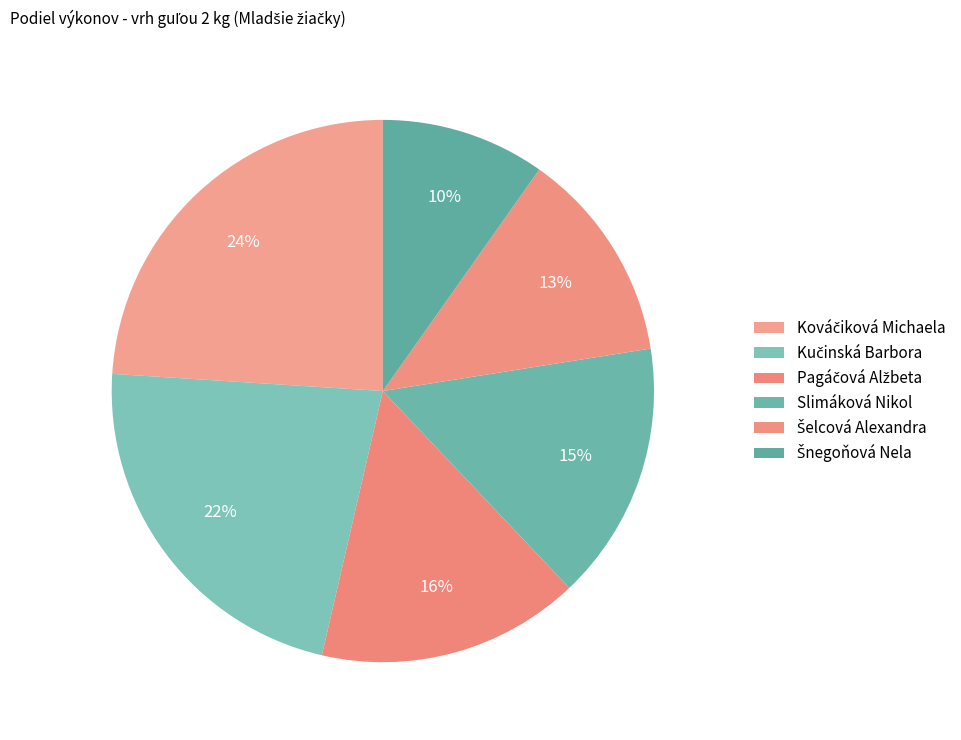

To the nearest percent, what is the difference between the largest and smallest slice percentages?

14%